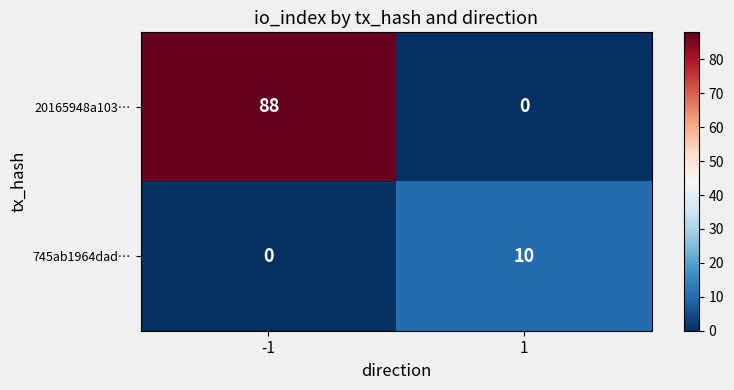

How many categories are shown in the chart?

2